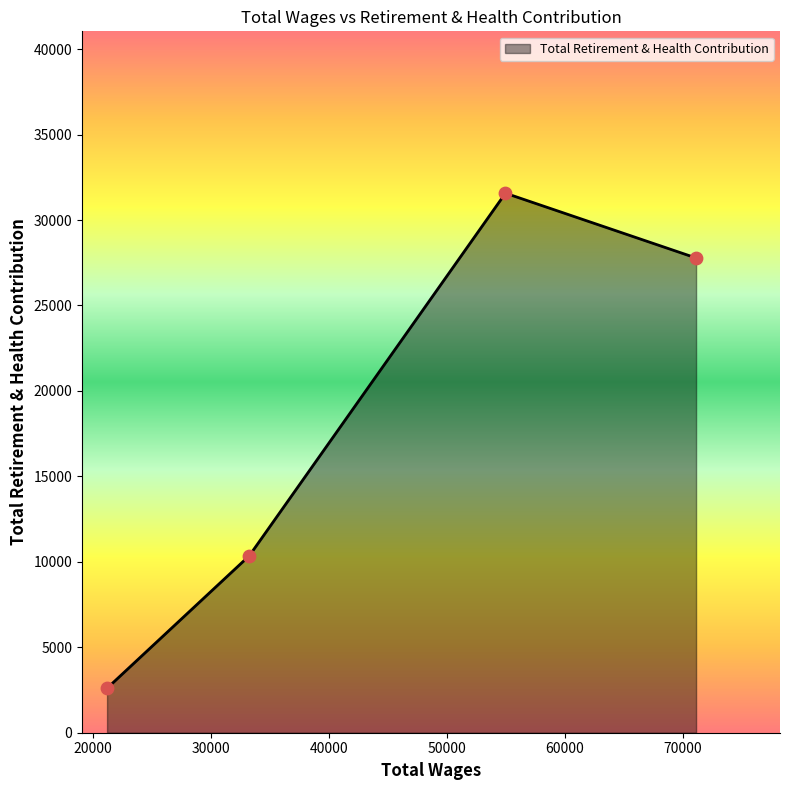

What is the minimum value shown in the chart?

2601